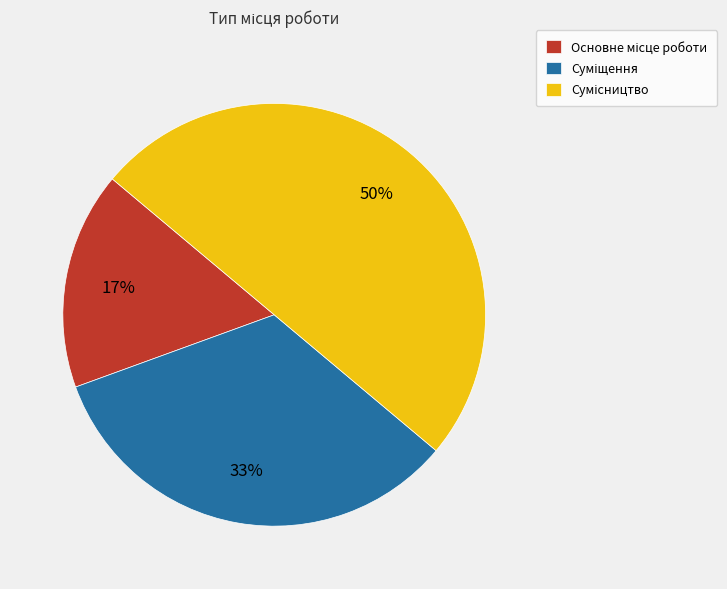

Count the number of slices in the pie.

3